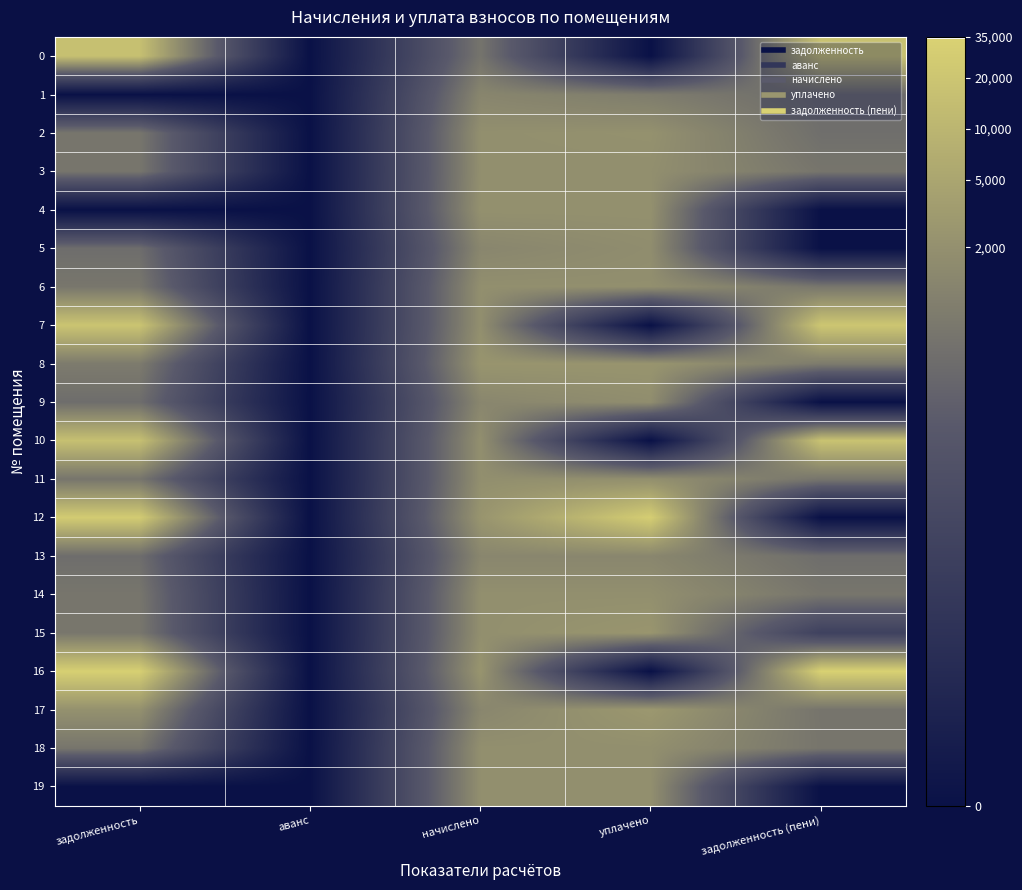

At начислено, list the series in order from largest to smallest.

16, 8, 12, 4, 7, 2, 10, 14, 18, 6, 11, 15, 19, 3, 9, 13, 17, 5, 1, 0